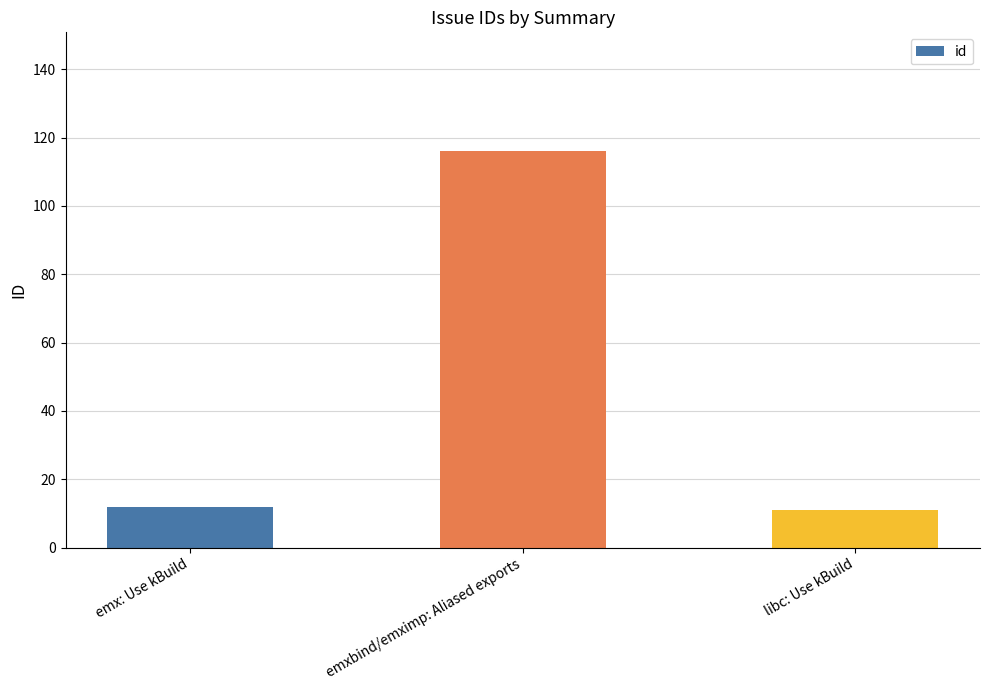

Reading right to left, list all the values displayed in this chart.

11	116	12